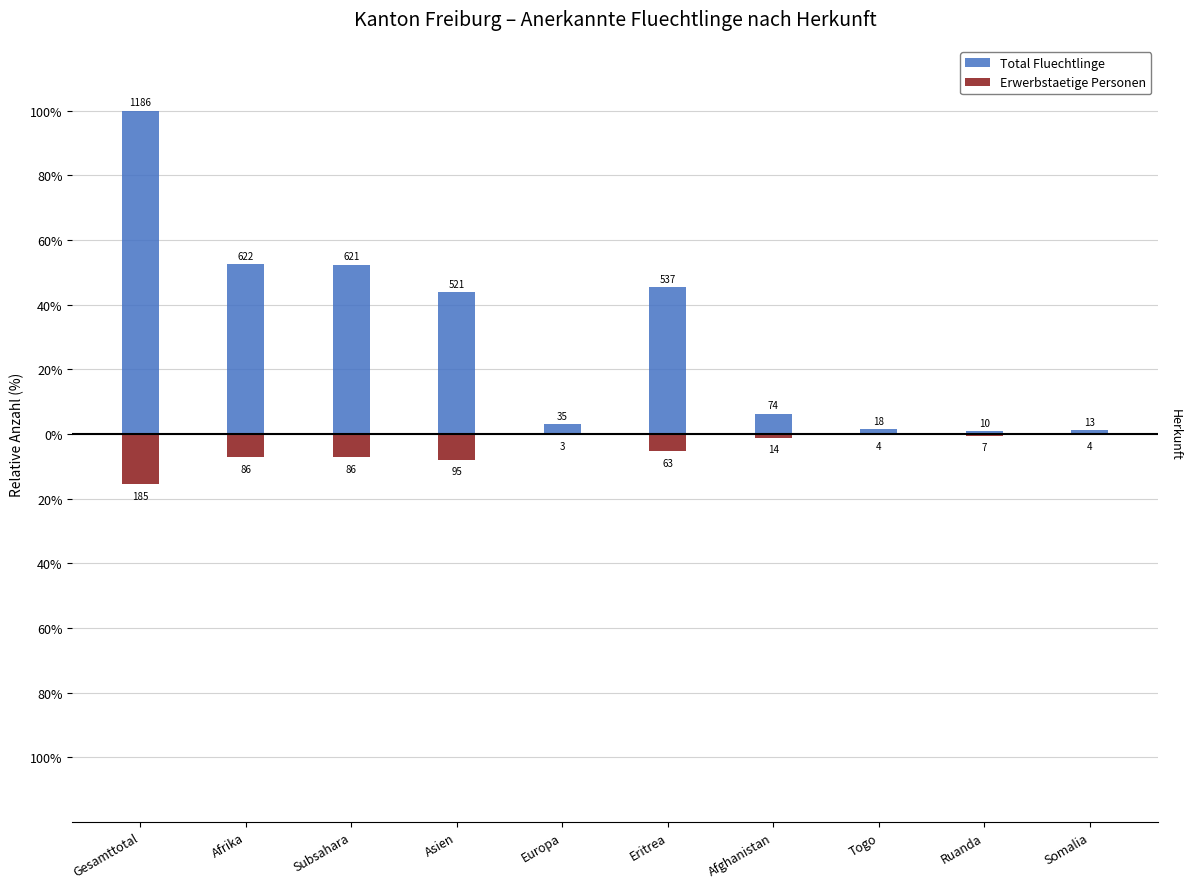

At Togo, list the series in order from smallest to largest.

Erwerbstaetige Personen, Total Fluechtlinge